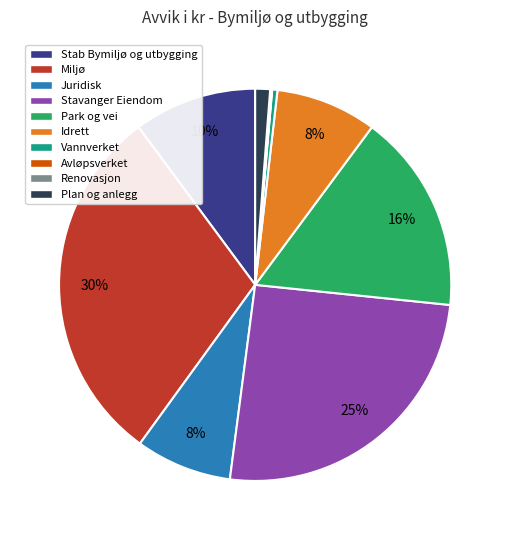

Is it true that Stavanger Eiendom is 25% of the pie?

True